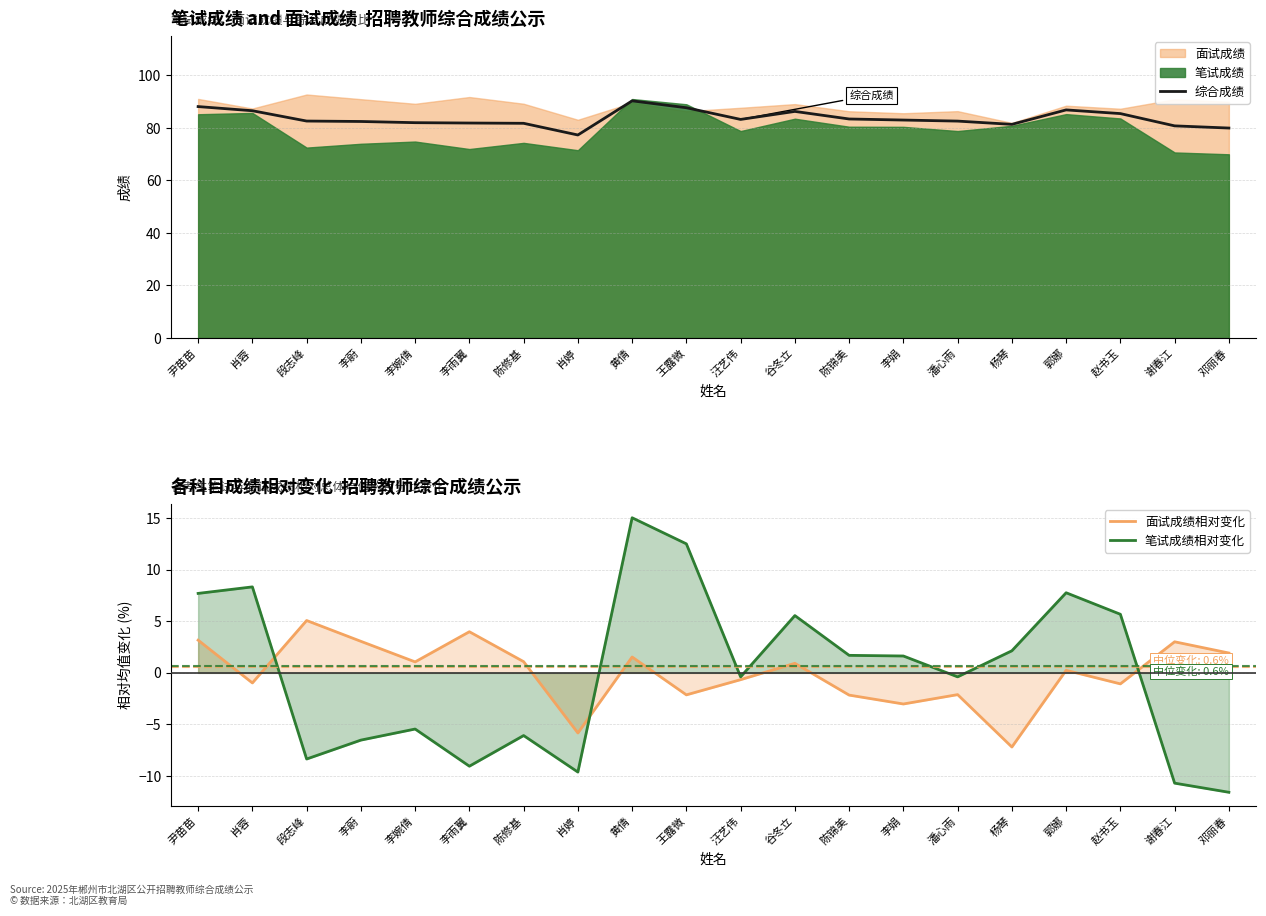

Where is the first local maximum for 笔试成绩相对变化?

肖蓉